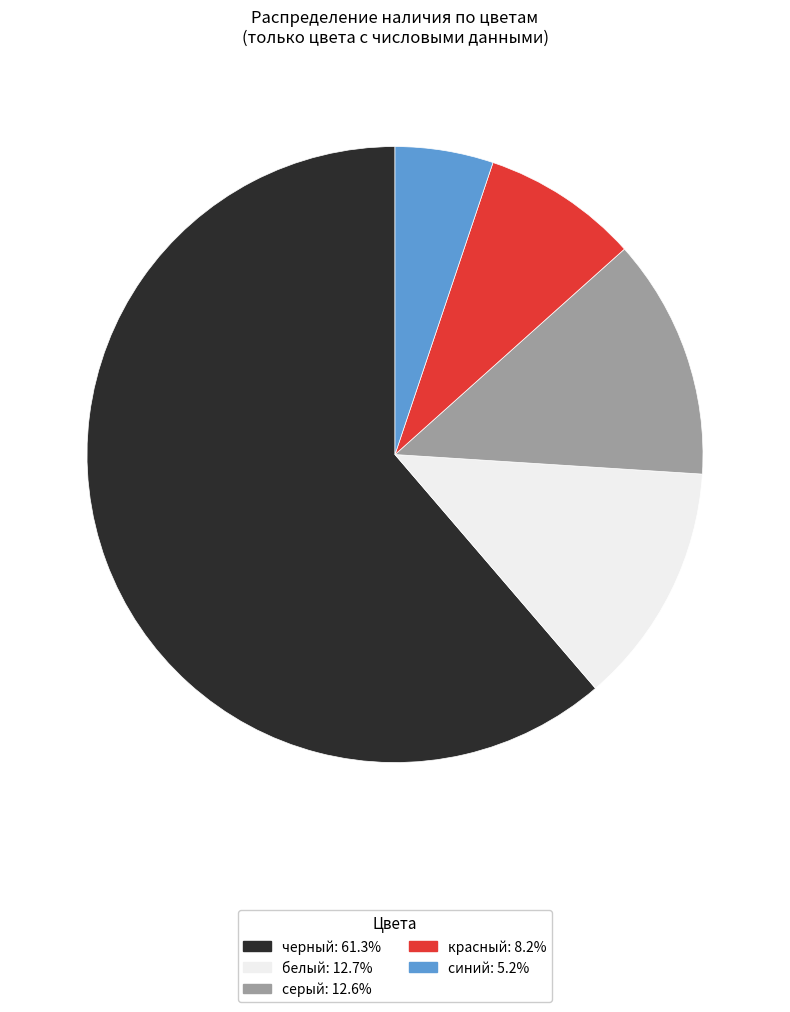

True or false: синий accounts for 1% of the total.

False